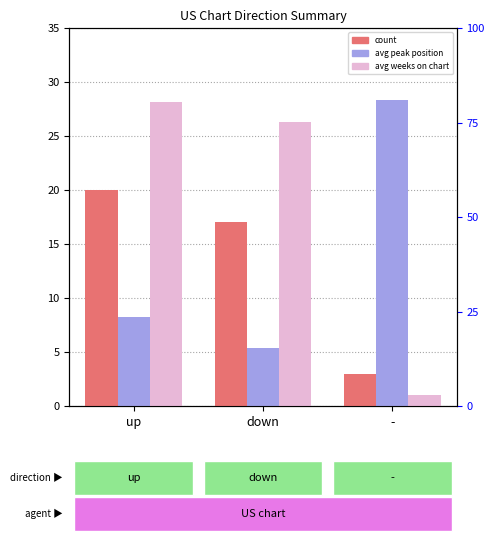

Reading left to right, what are all the values shown in this chart?

count: up=20.0	down=17.0	-=3.0
avg peak position: up=8.2	down=5.4	-=28.3
avg weeks on chart: up=28.1	down=26.3	-=1.0